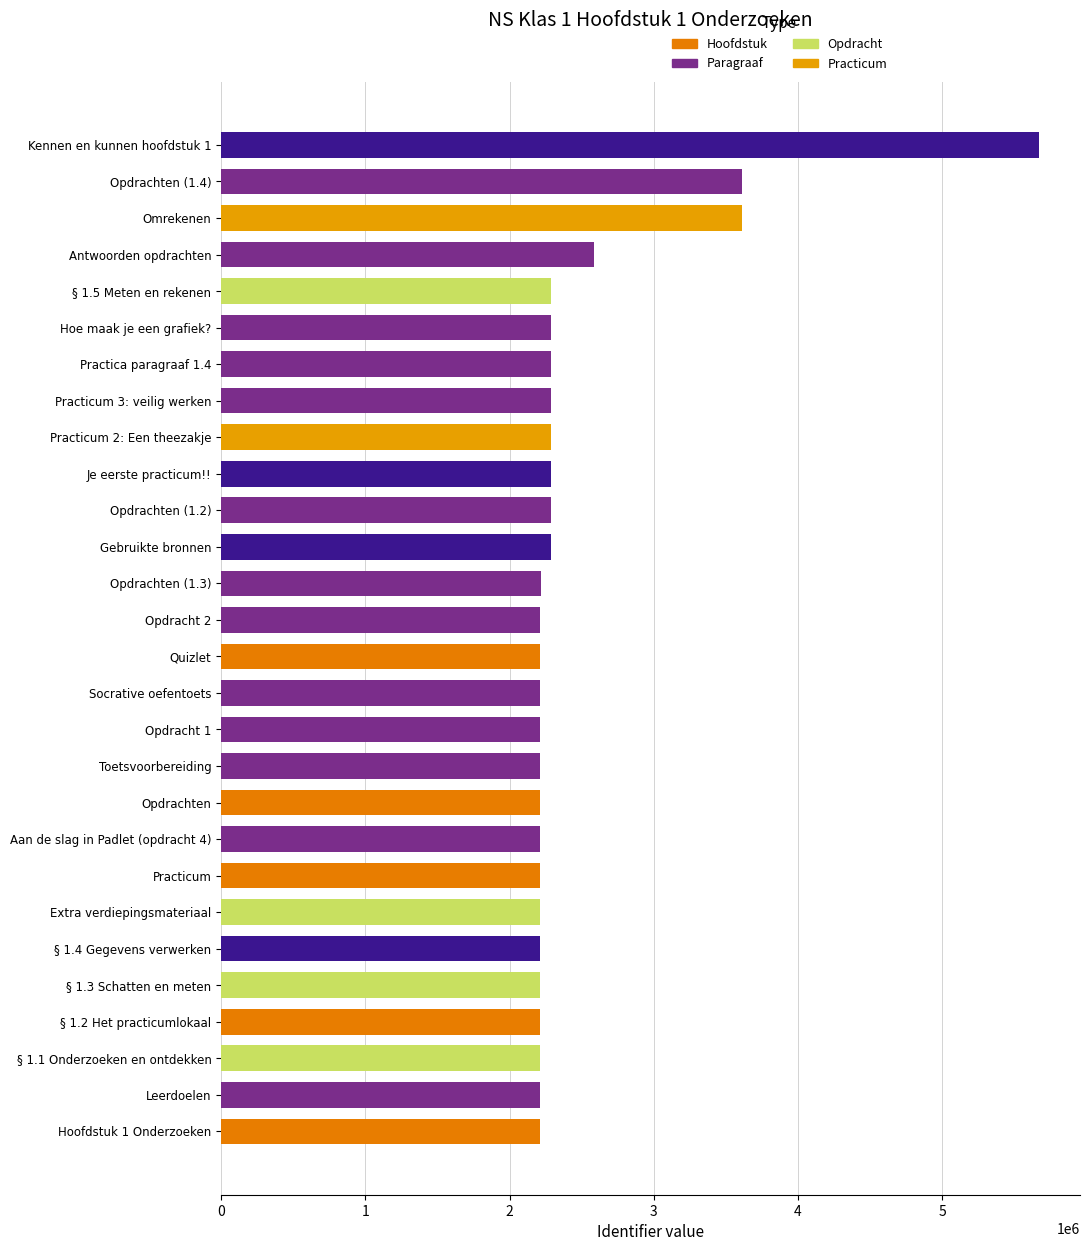

Does the chart contain any negative values?

No